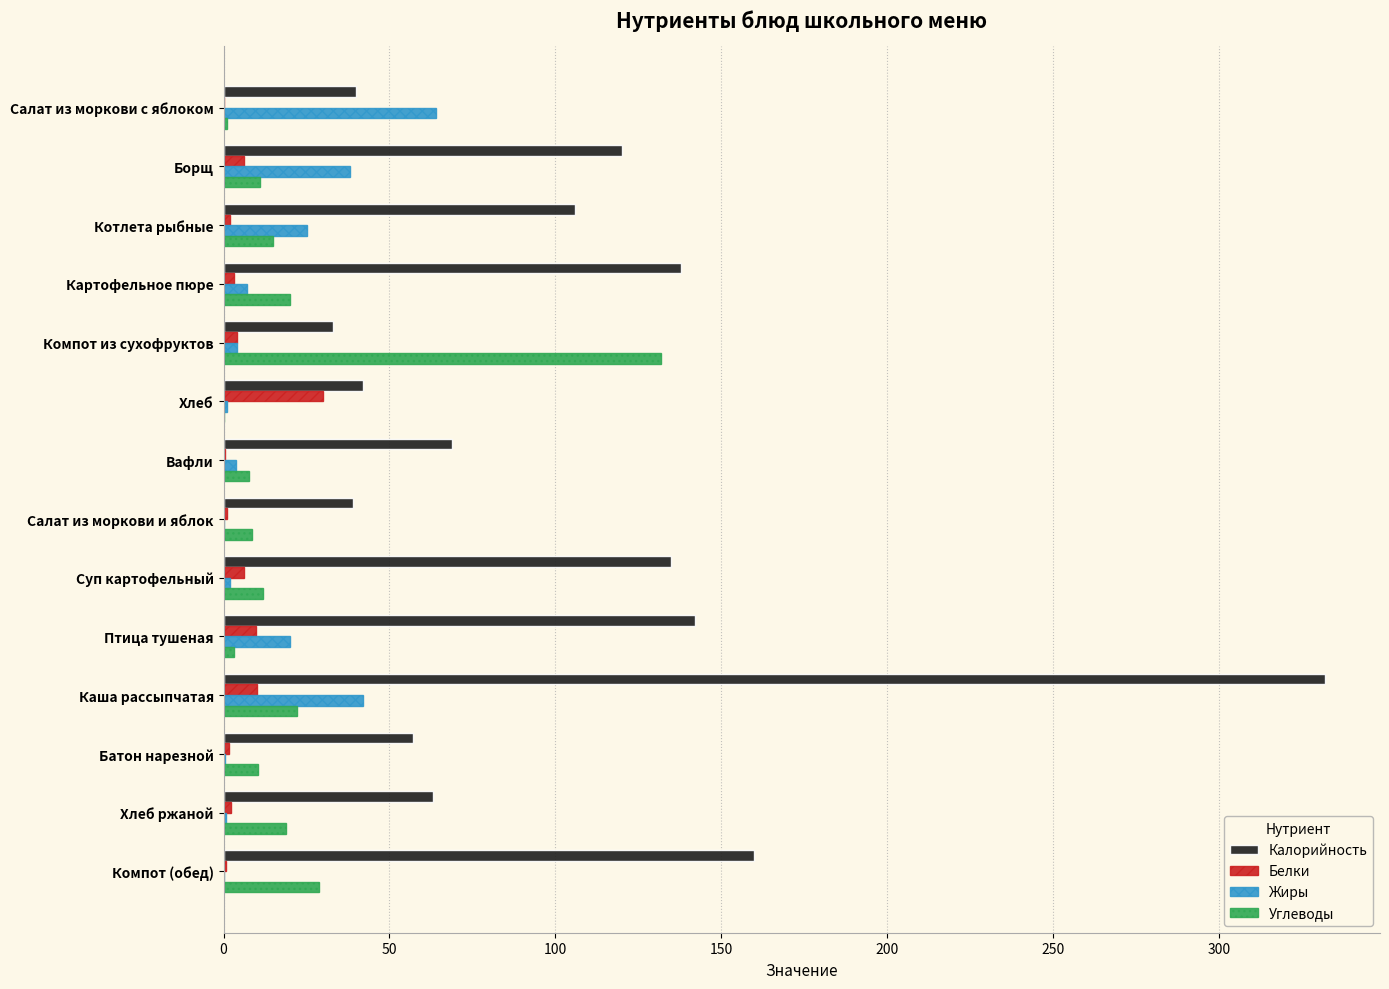

What are all the series names shown in the legend?

Калорийность, Белки, Жиры, Углеводы